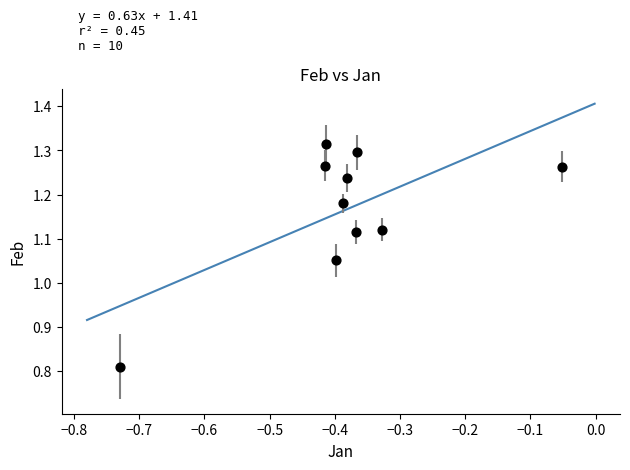

What is the range of Y values (max minus min)?

0.5